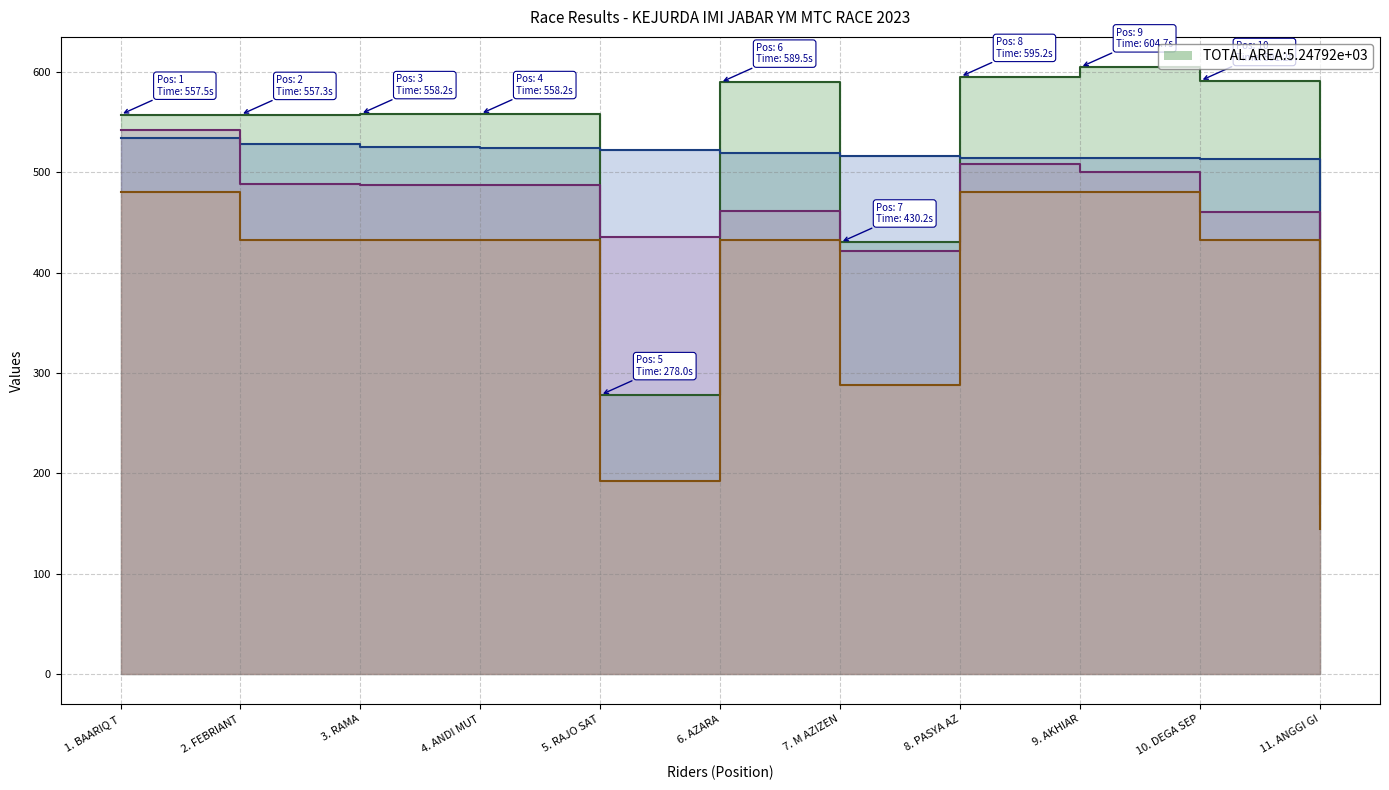

True or false: Total Time and Total Laps intersect in this chart.

False